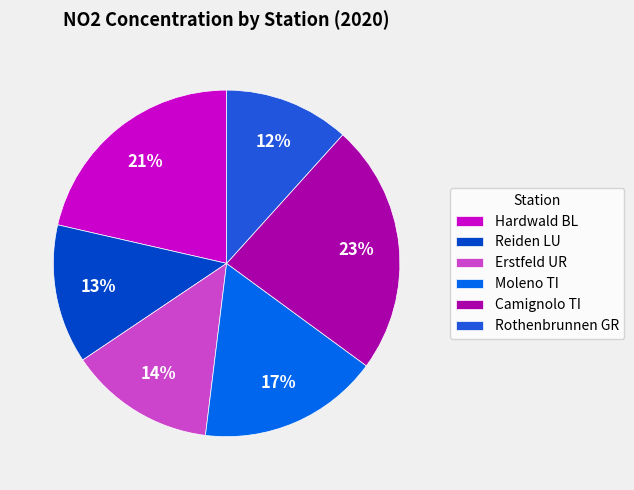

To the nearest percent, what is the difference between the Reiden LU and Moleno TI slice percentages?

4%